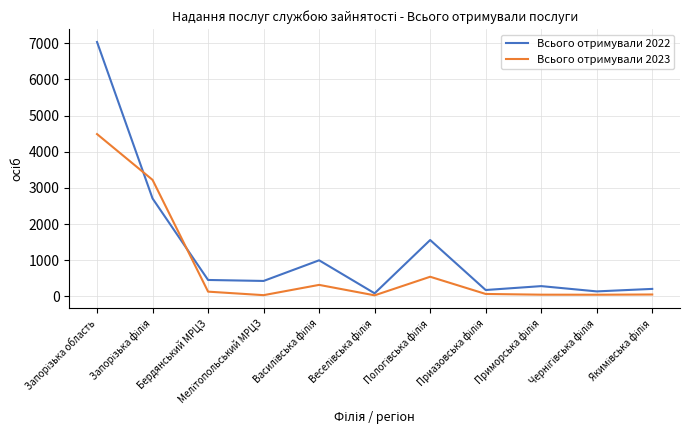

Which series has the largest total across all categories?

Всього отримували 2022